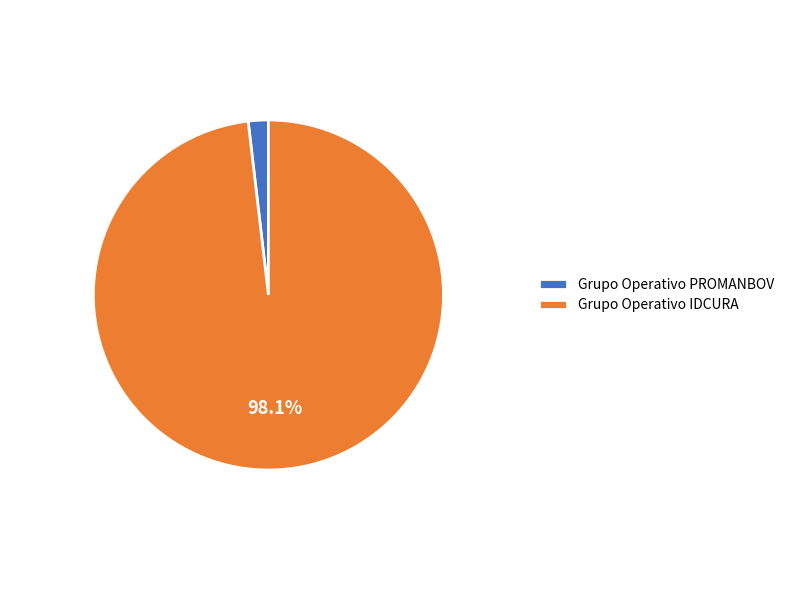

The Grupo Operativo PROMANBOV slice represents 16% of the pie. True or false?

False